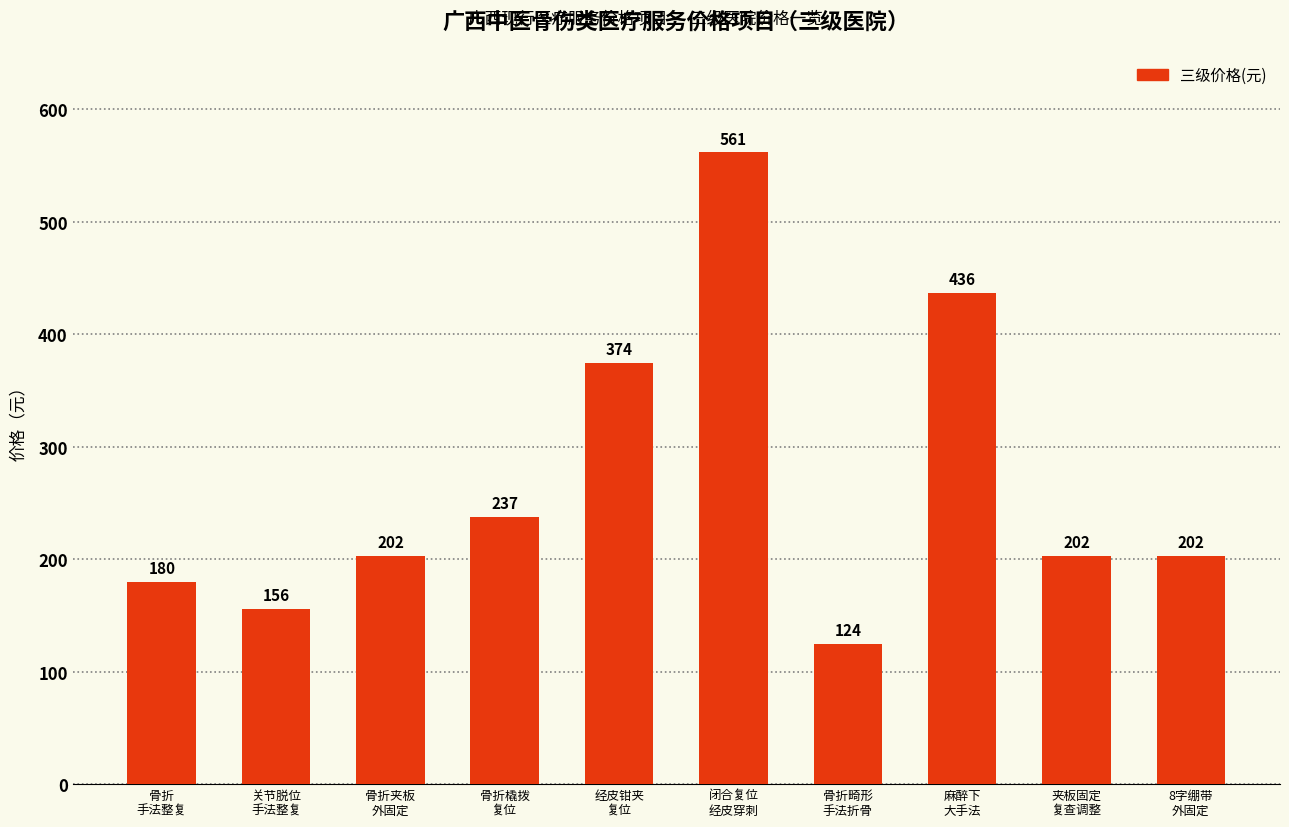

What is the value of the 9th bar from the left?

202.8